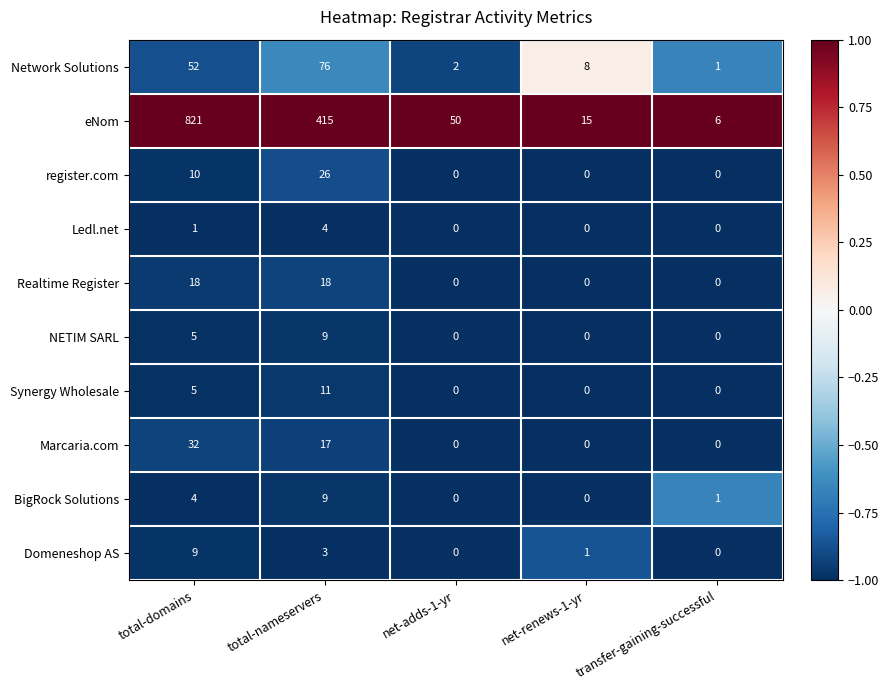

Which series has the largest total across all categories?

eNom